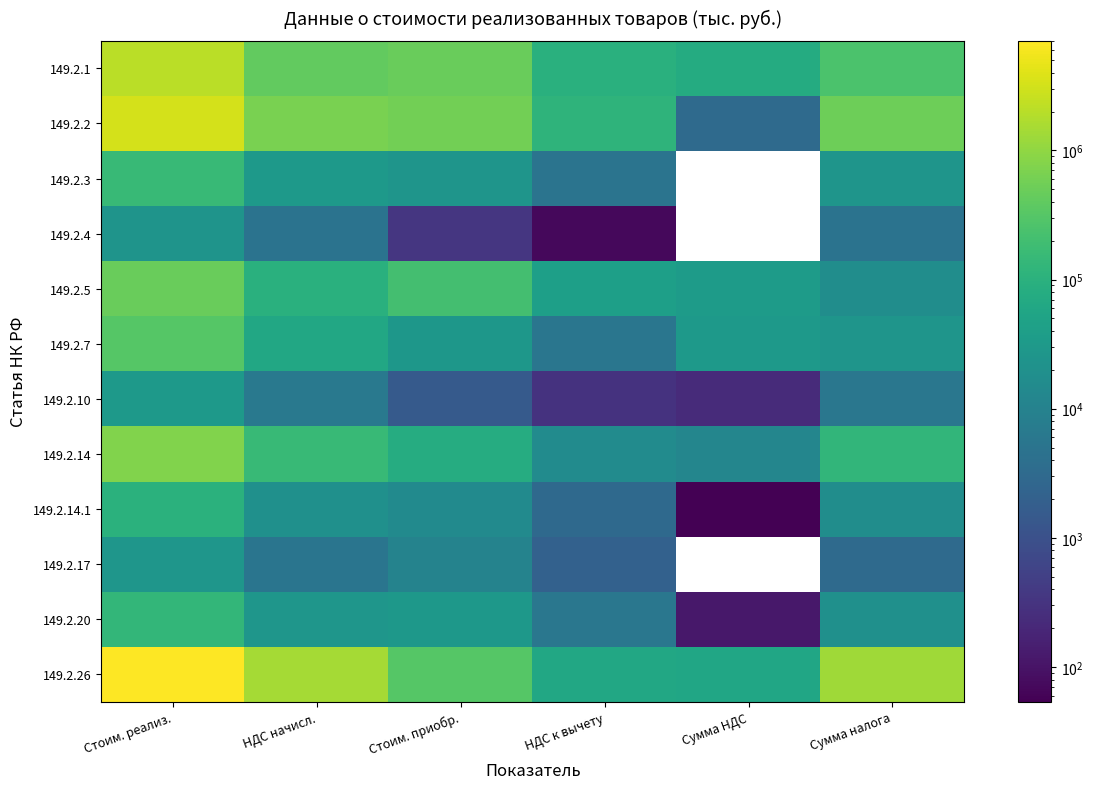

What is the total value across all series at НДС к вычету?

348667.0